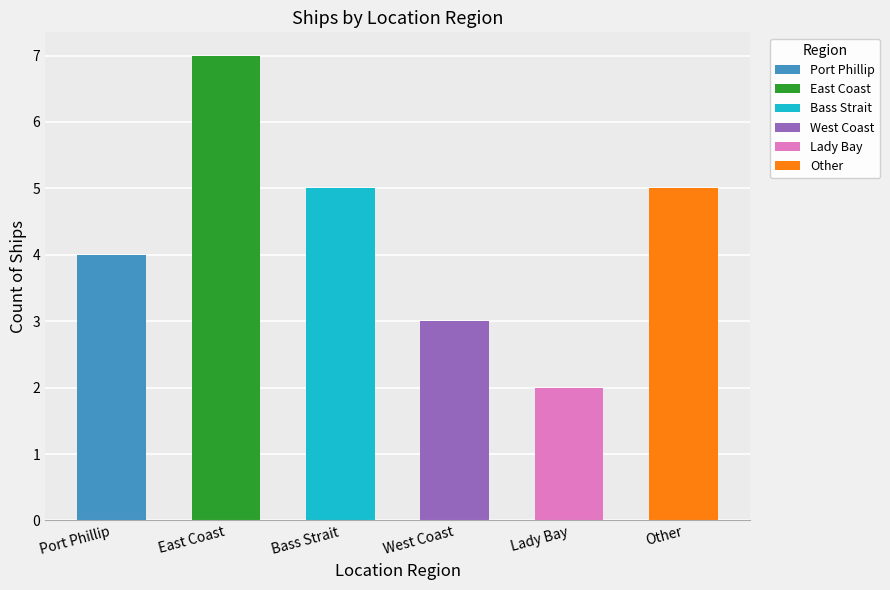

How many values exceed 5?

1